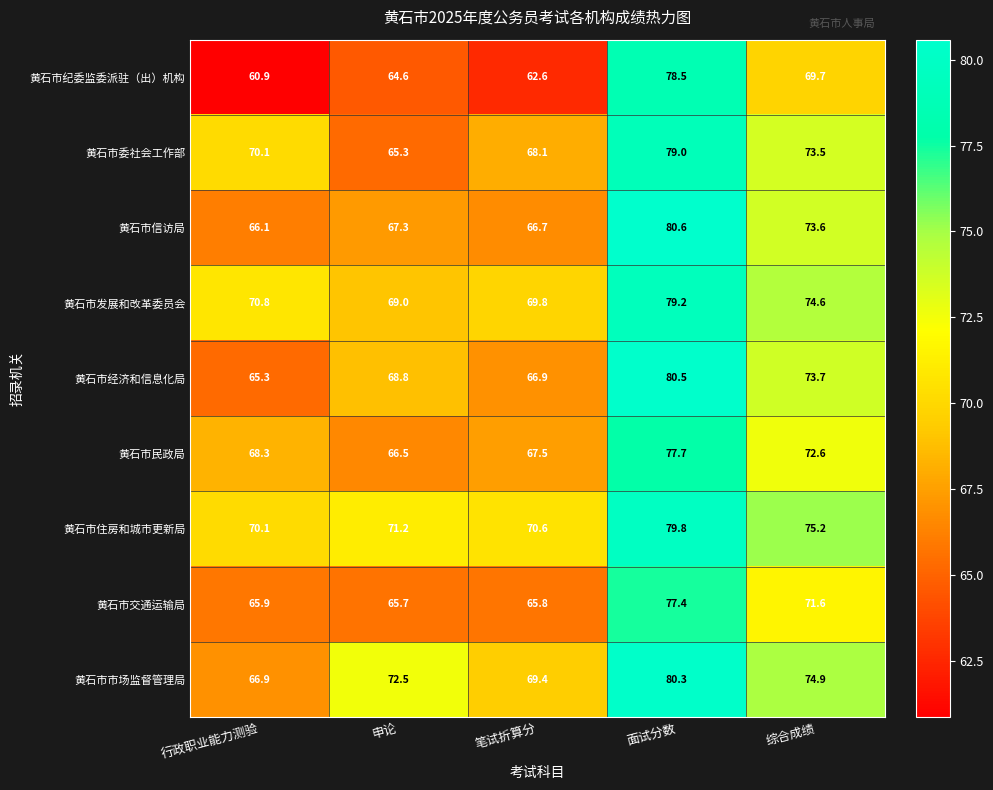

Which category has the highest value across all series?

面试分数